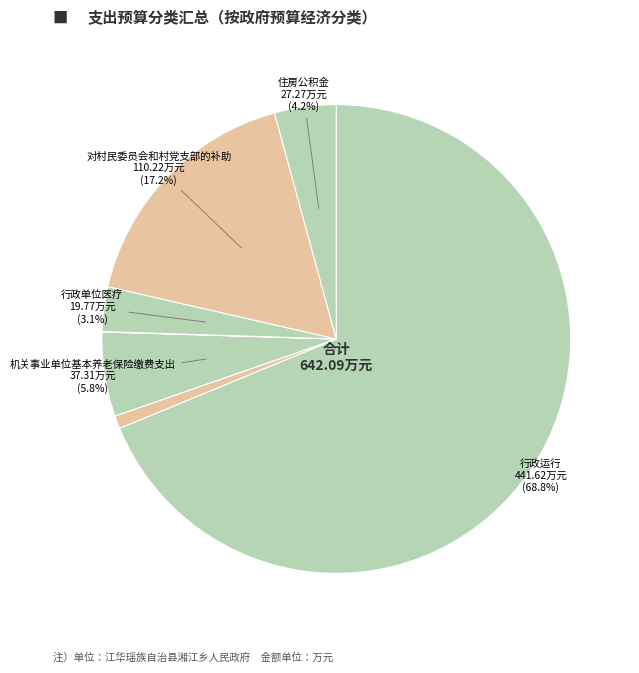

What is the smallest slice in the pie chart?

计划生育服务